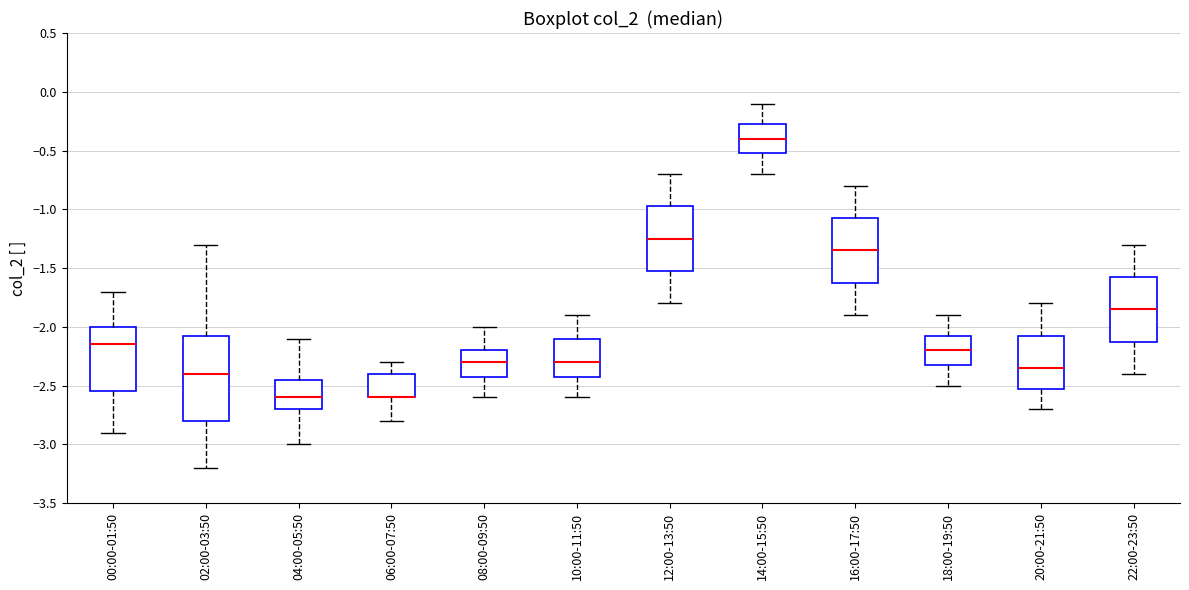

Where does the upper whisker of the box for 22:00-23:50 end on the y-axis? The values are not printed on the chart, so give them approximately, as read against the axis.

-1.30